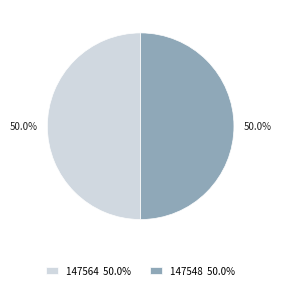

Approximately how many times larger is the value at 147564 50.0% compared to 147548 50.0%?

1.0